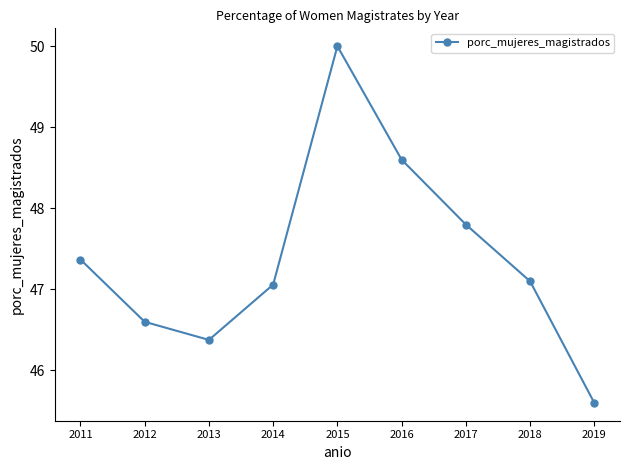

What is the change in value from 2017 to 2019?

-2.2